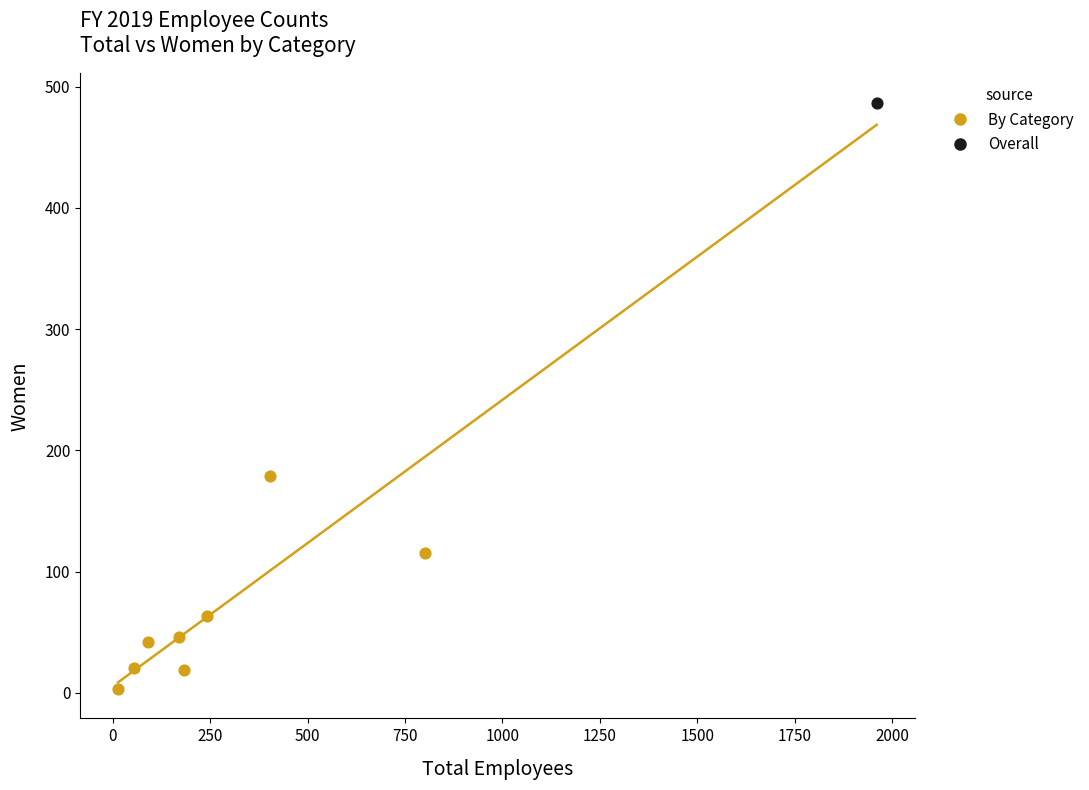

What are all the series names shown in the legend?

By Category, Overall